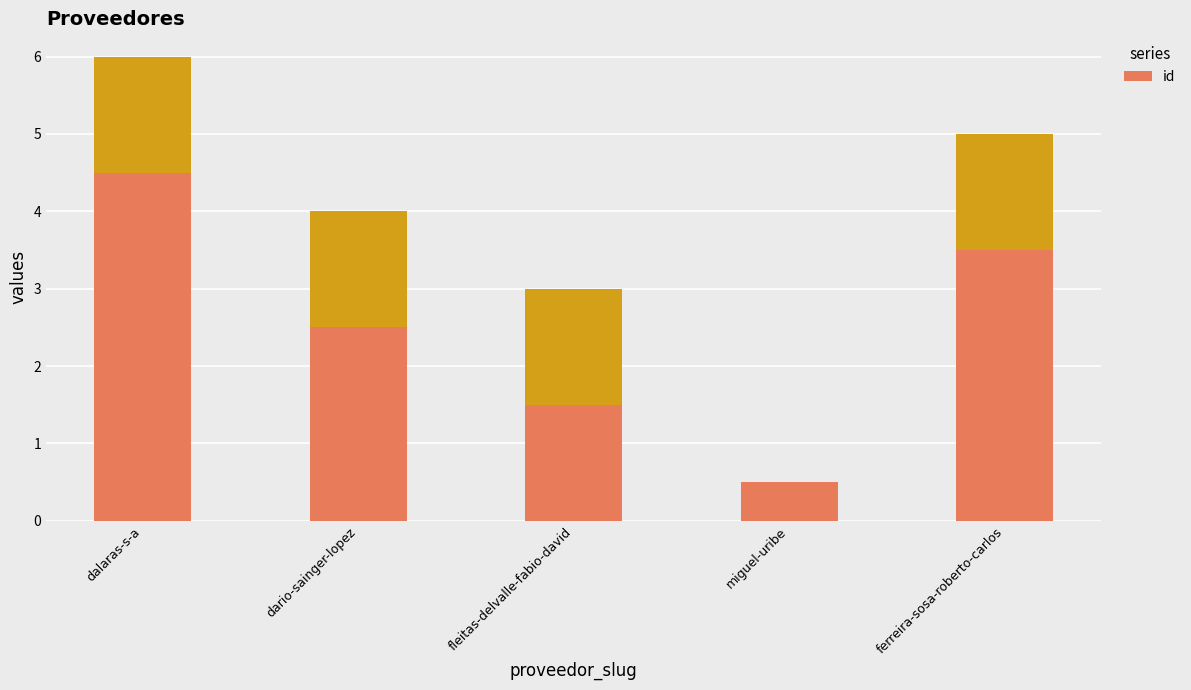

Reading left to right, extract all data points from this chart.

4.5	2.5	1.5	0.5	3.5